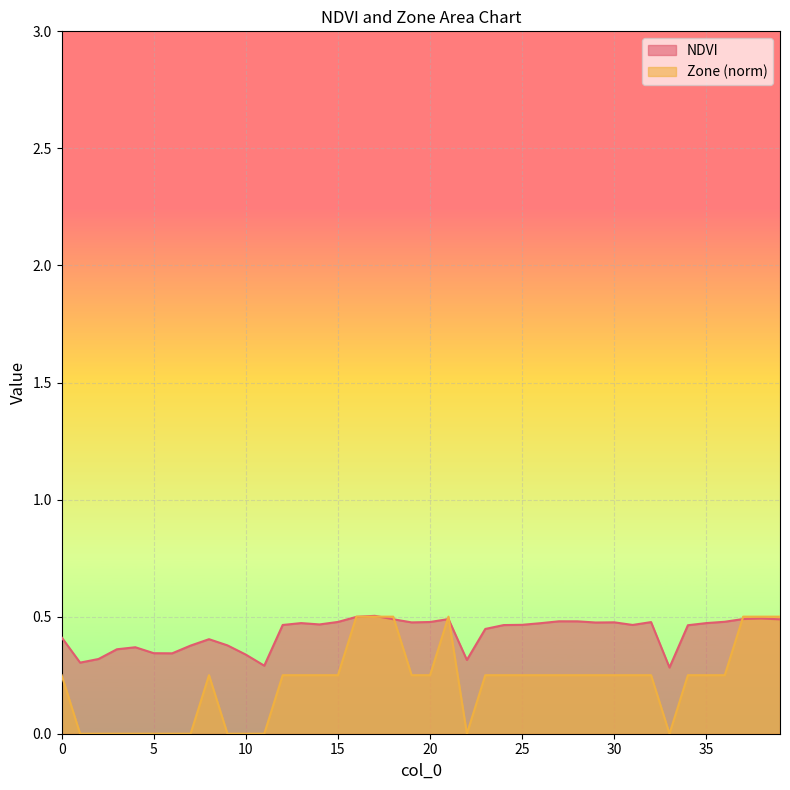

Rank the series by their maximum value, from highest to lowest.

NDVI, Zone